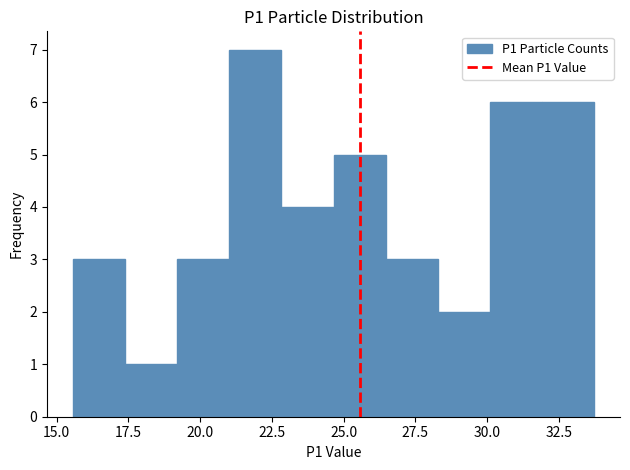

Around what value on the x-axis is the tallest bar? Give the approximate position of its centre, as read against the axis.

22.0